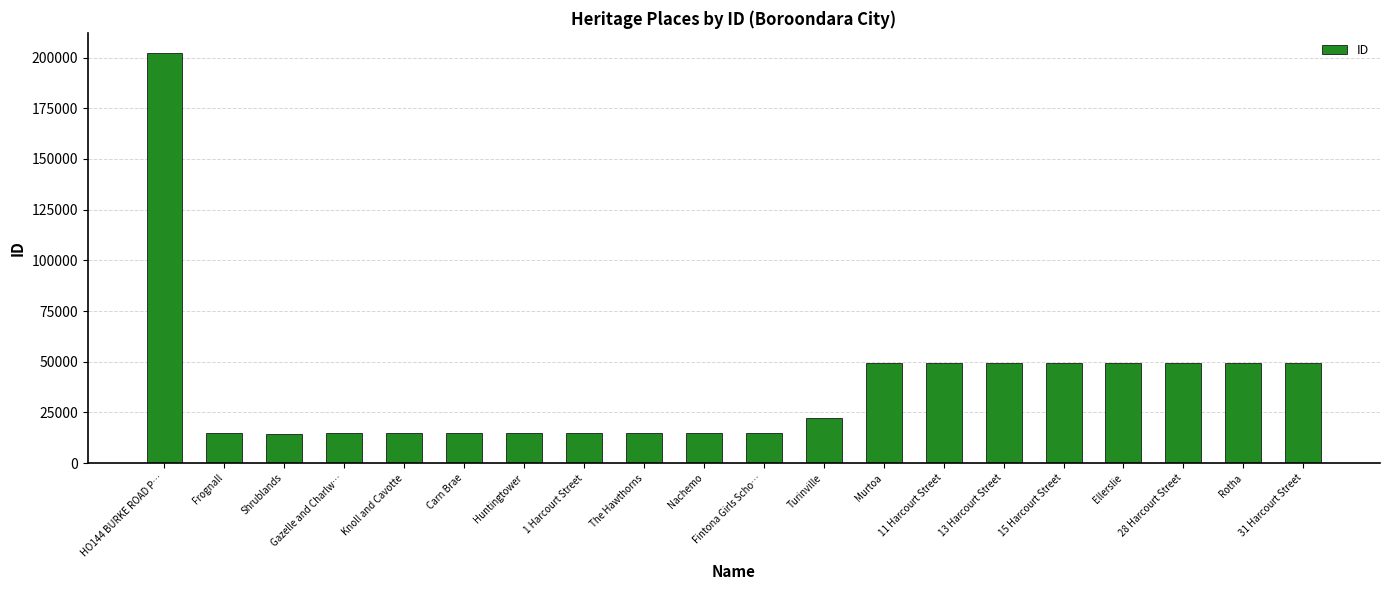

What is the value of the 3rd bar from the left?

14493